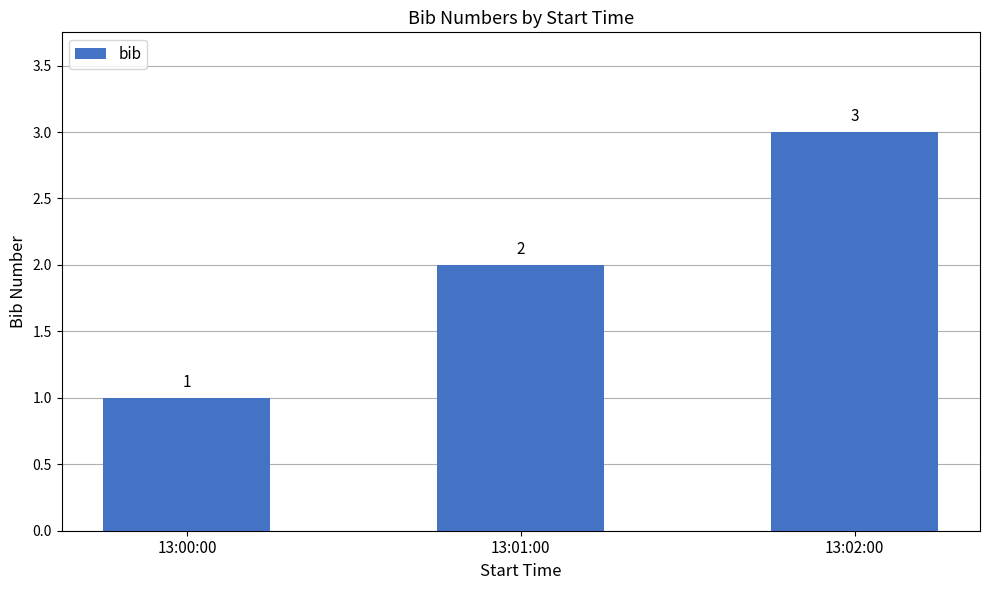

The value at 13:02:00 is 1. True or false?

False